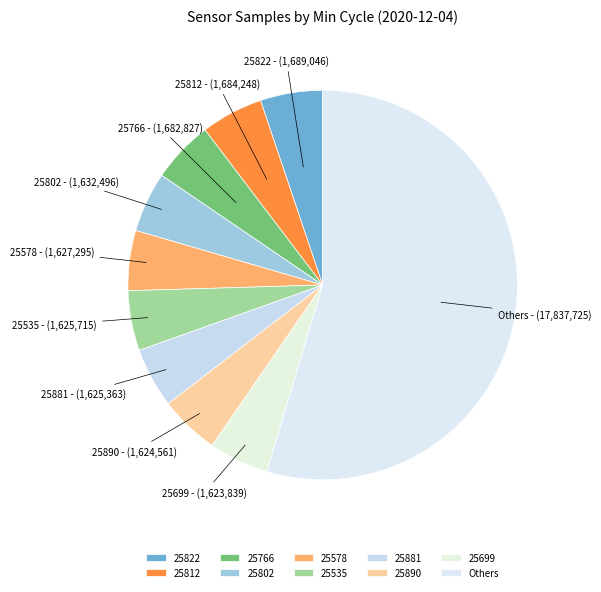

Is there a majority slice in this chart?

Yes